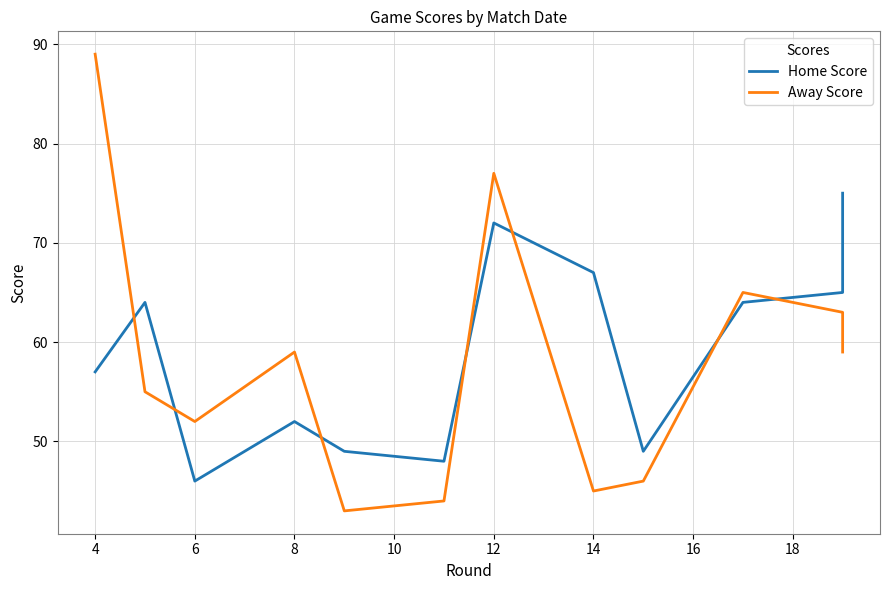

What is the value of the Away Score point at the 5th from the left?

43